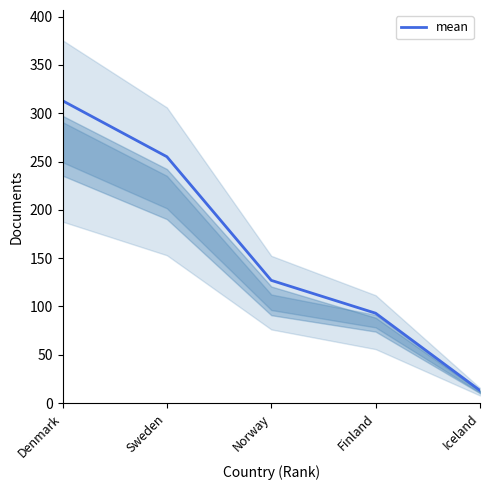

At which label does the data first exceed 127?

Denmark